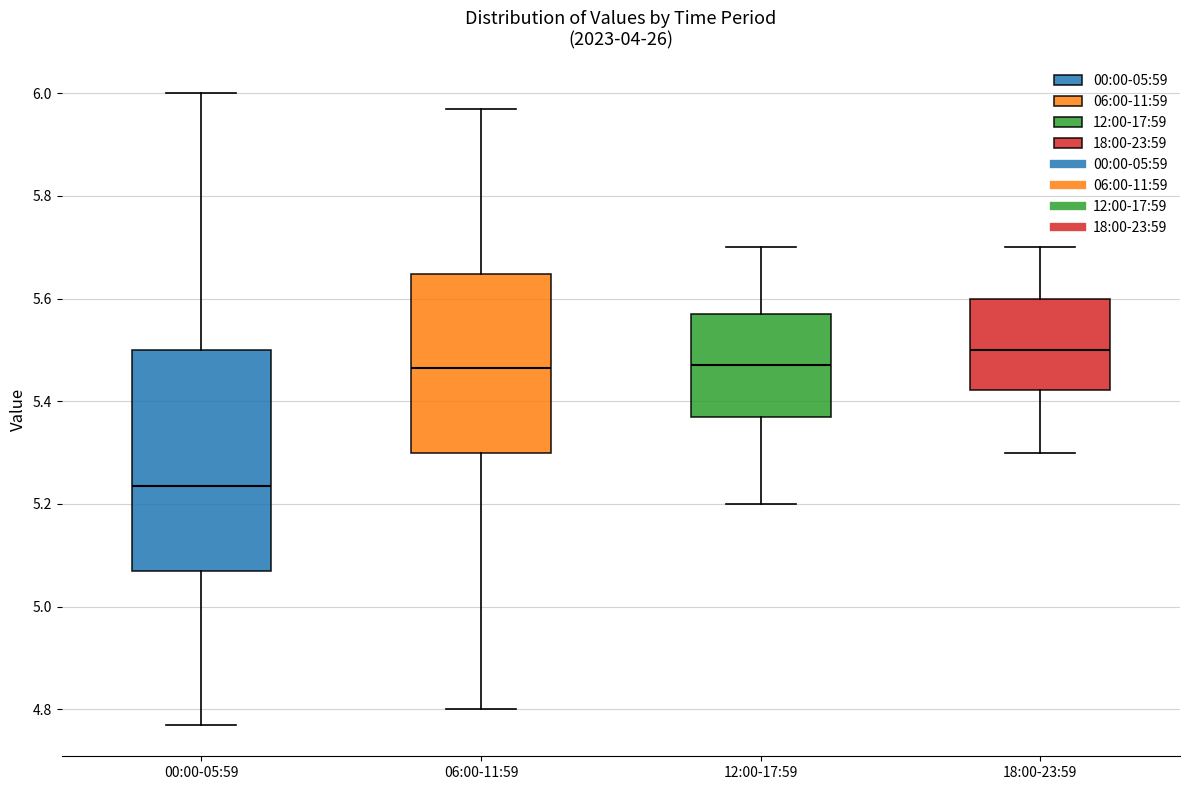

Reading left to right, read every box against the y-axis: the position of its median line, the range the box covers, and the ends of its whiskers. The values are not printed on the chart, so give them approximately, as read against the axis.

00:00-05:59: median 5.24, box 5.08 to 5.50, whiskers 4.78 to 6.00
06:00-11:59: median 5.46, box 5.30 to 5.64, whiskers 4.80 to 5.98
12:00-17:59: median 5.48, box 5.38 to 5.58, whiskers 5.20 to 5.70
18:00-23:59: median 5.50, box 5.42 to 5.60, whiskers 5.30 to 5.70